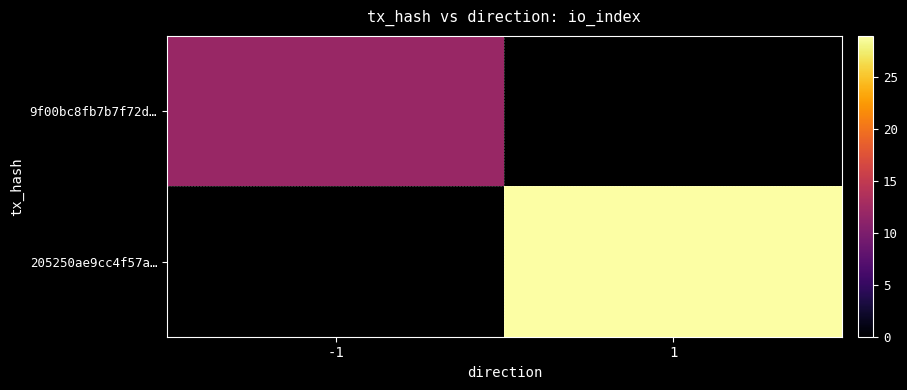

What is the highest value of the 9f00bc8fb7b7f72d… series?

12.0